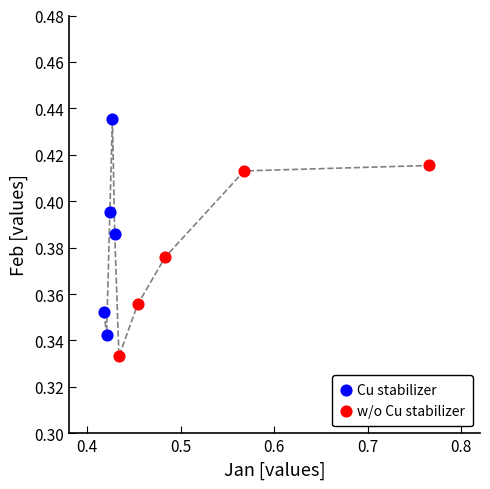

What are all the series names shown in the legend?

Cu stabilizer, w/o Cu stabilizer